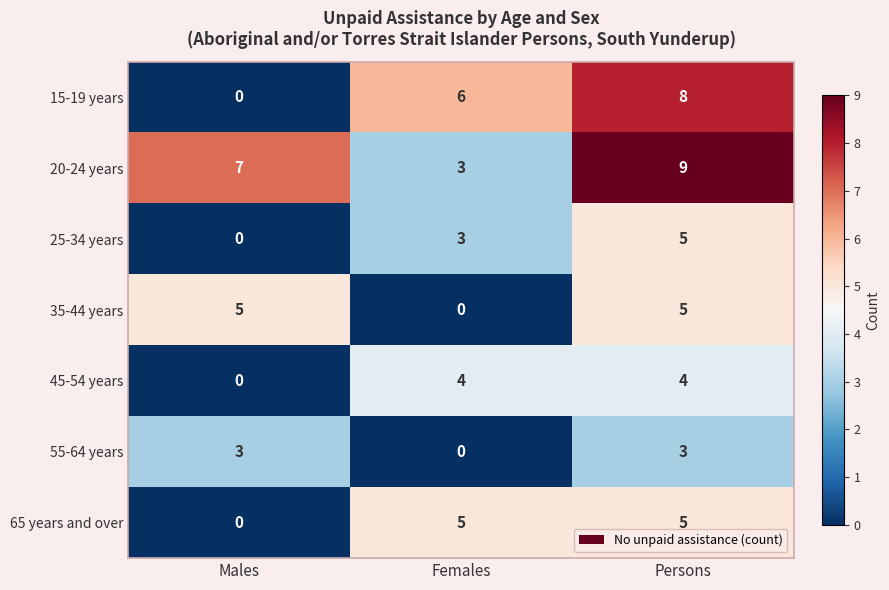

Rank the categories by 25-34 years value from lowest to highest.

Males, Females, Persons